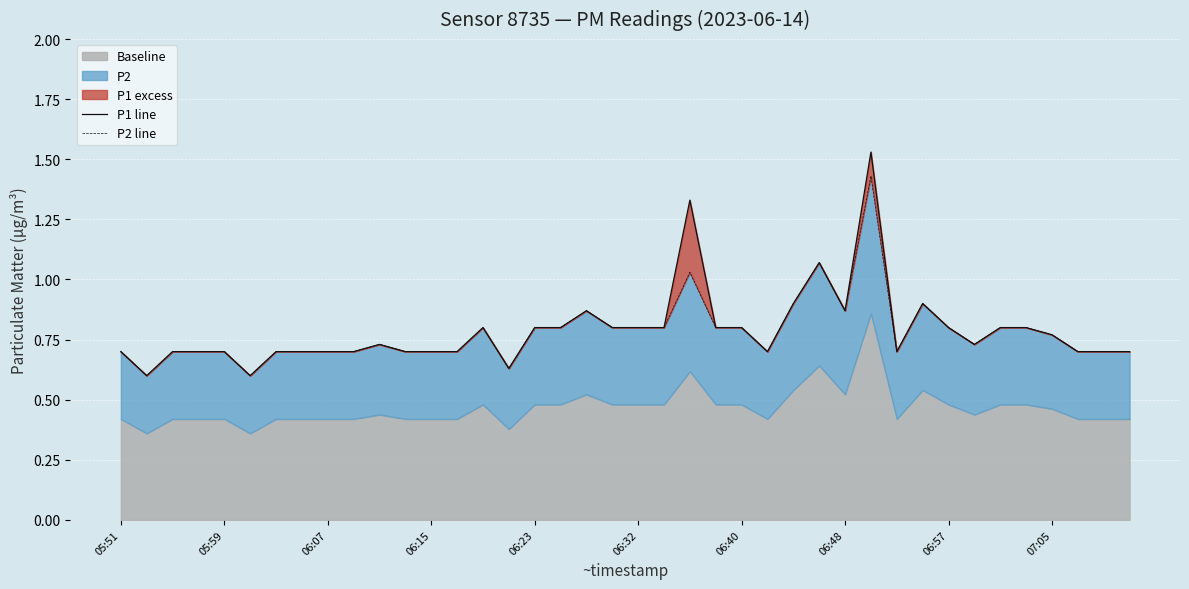

What is the value of the P2 line point at the 8th from the left?

0.7